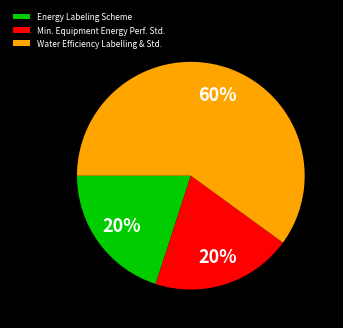

Combined, do Energy Labeling Scheme and Water Efficiency Labelling & Std. account for over 50%?

Yes